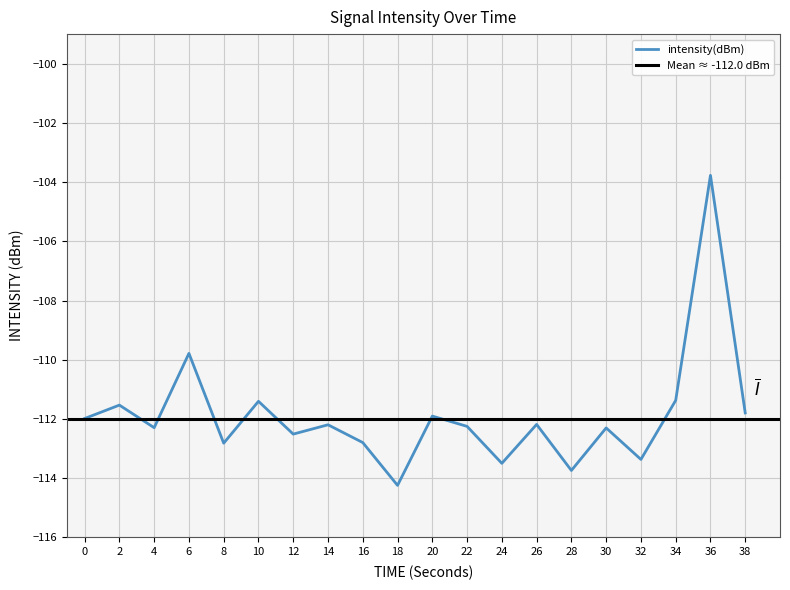

What is the change in value from 8 to 22?

+0.6